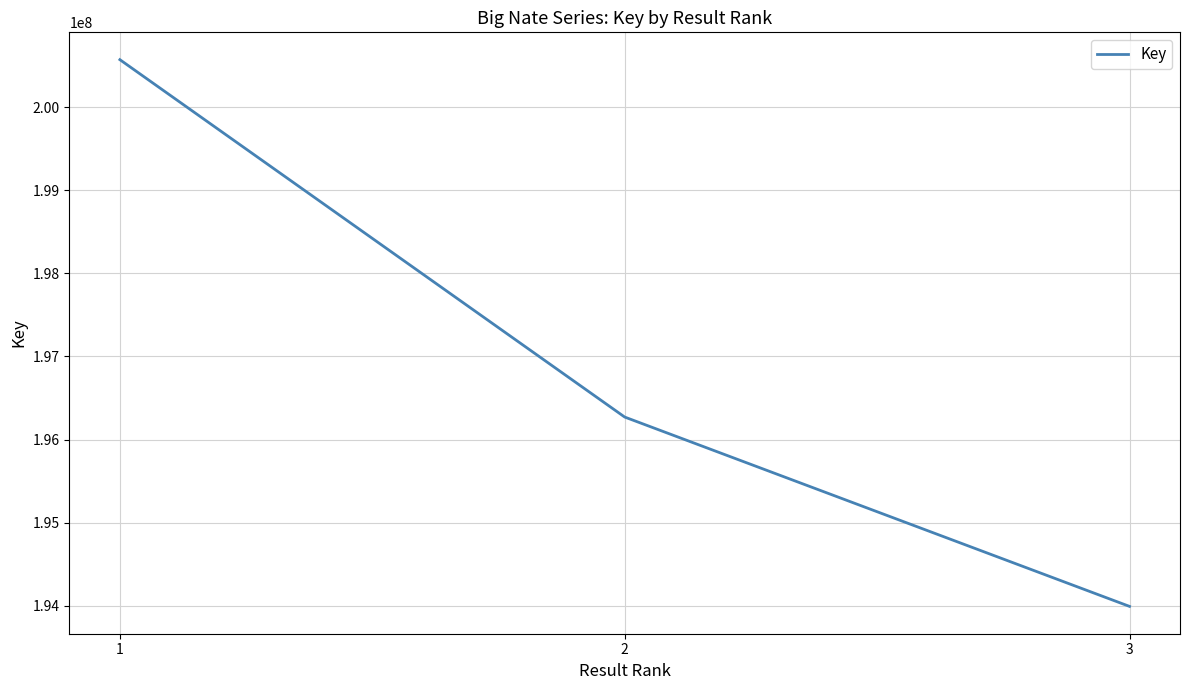

List the labels in order of value, smallest first.

3, 2, 1